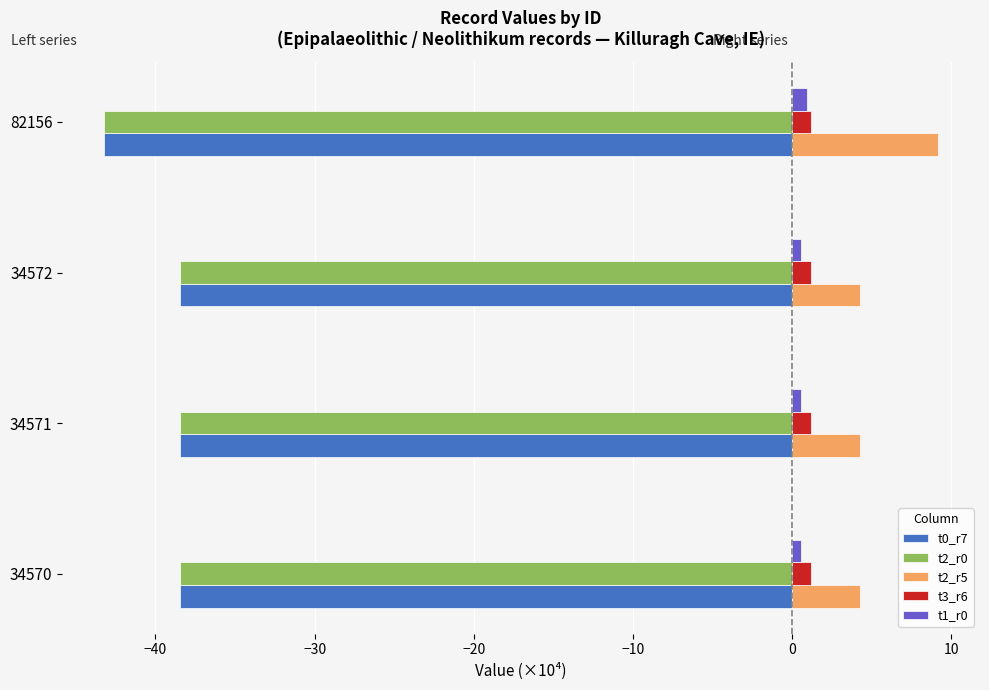

Which category has the highest value across all series?

82156